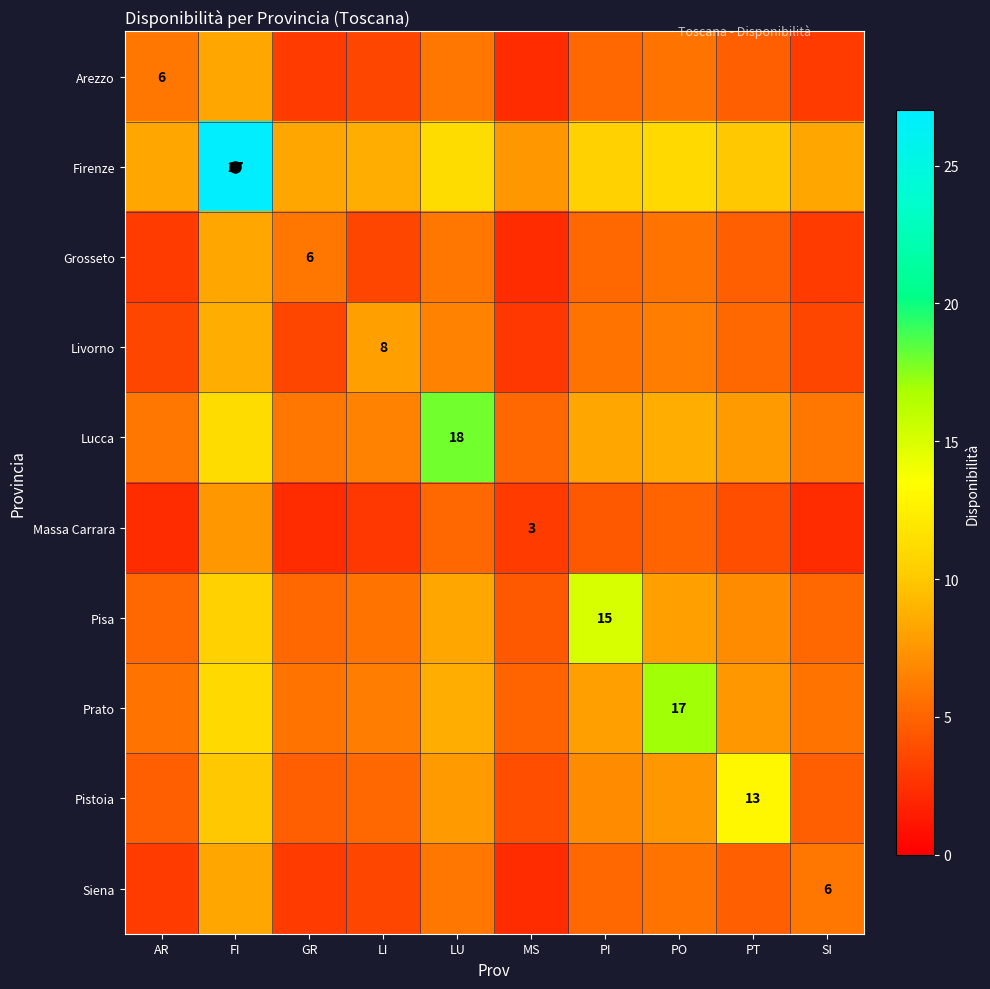

What is the difference between the maximum and minimum values in the Arezzo series?

6.0